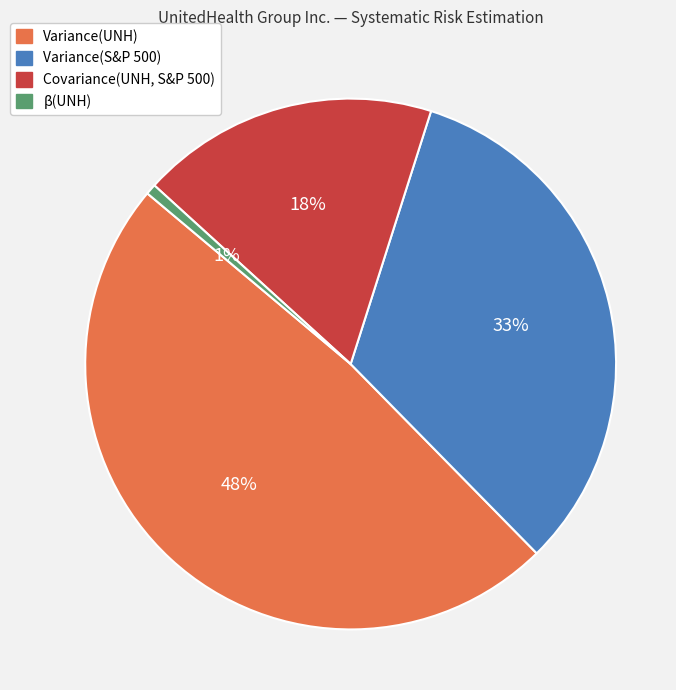

Combined, do Variance(UNH) and Covariance(UNH, S&P 500) account for over 50%?

Yes